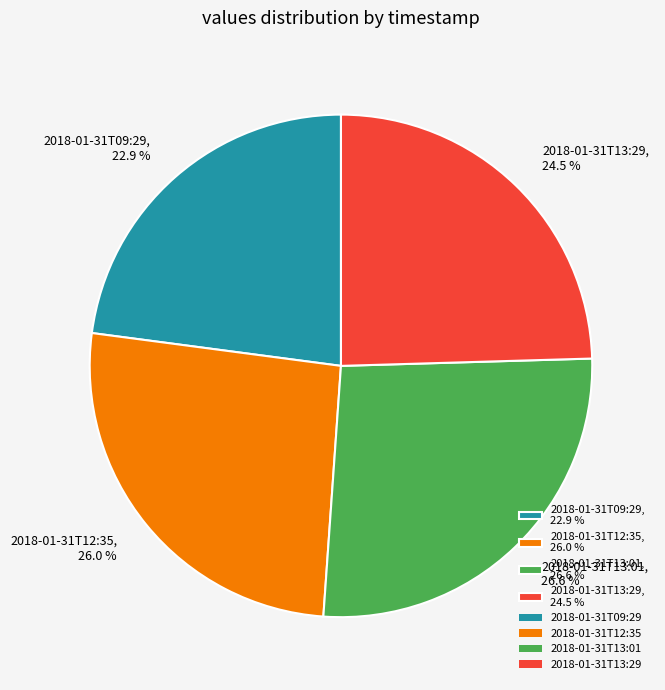

How many slices are in this pie chart?

4